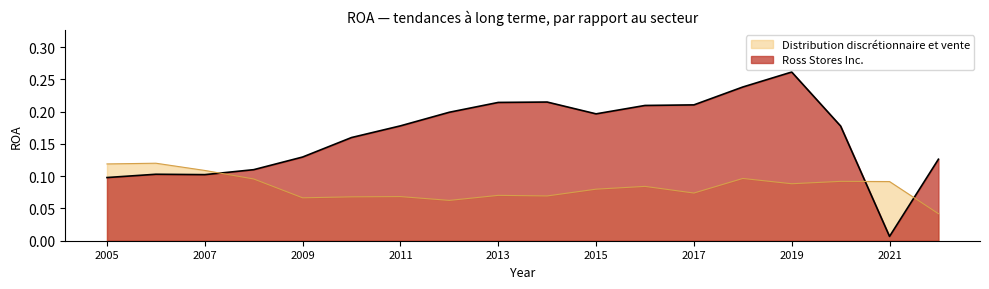

Count the number of categories in the chart.

18